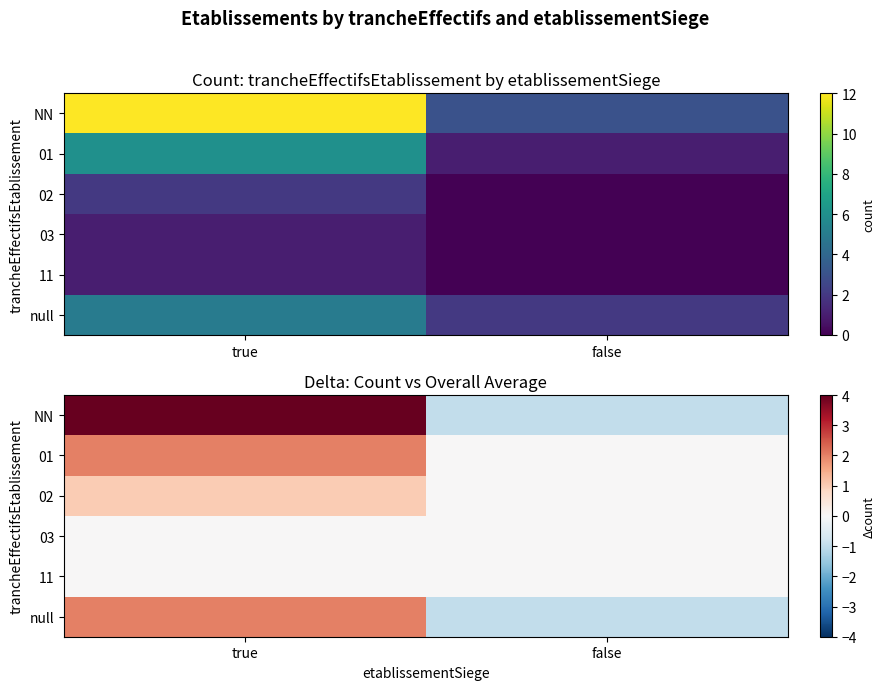

How many data points does each series have?

2